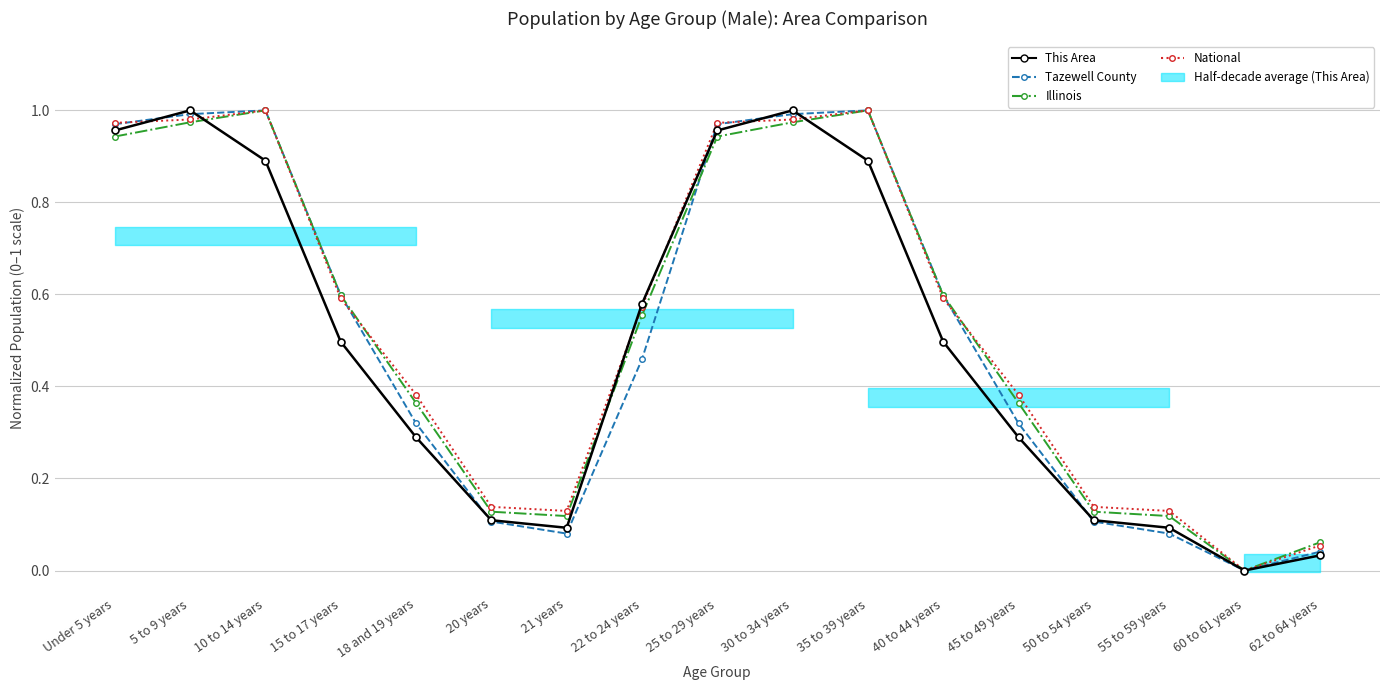

What is the sum of all Tazewell County values?

8.6